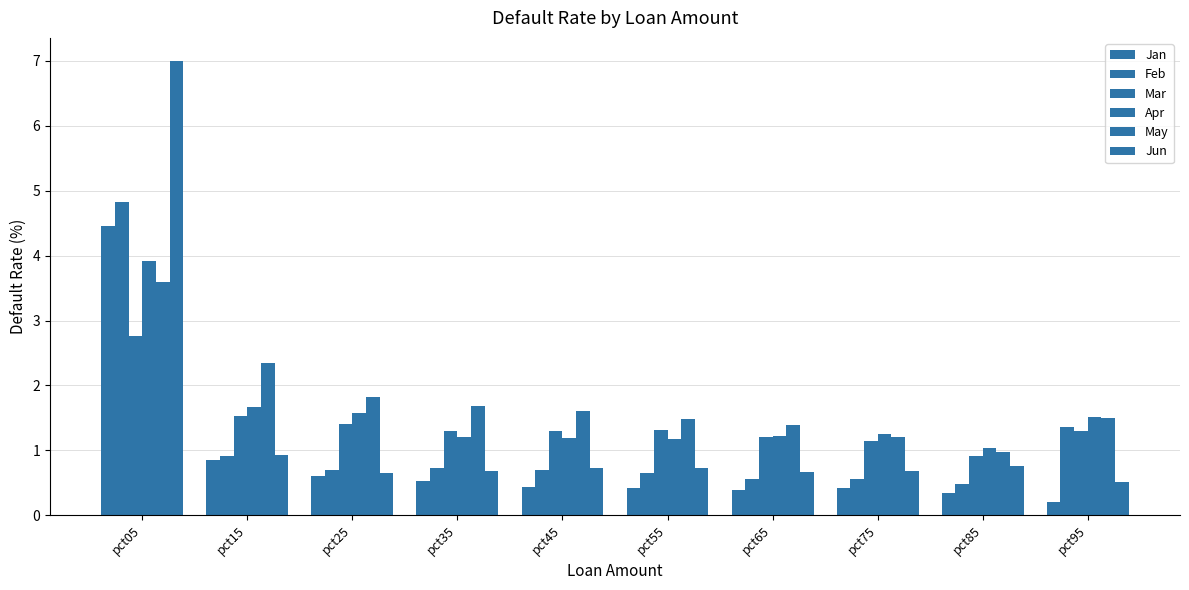

At which category is the sum across all series the highest?

pct05